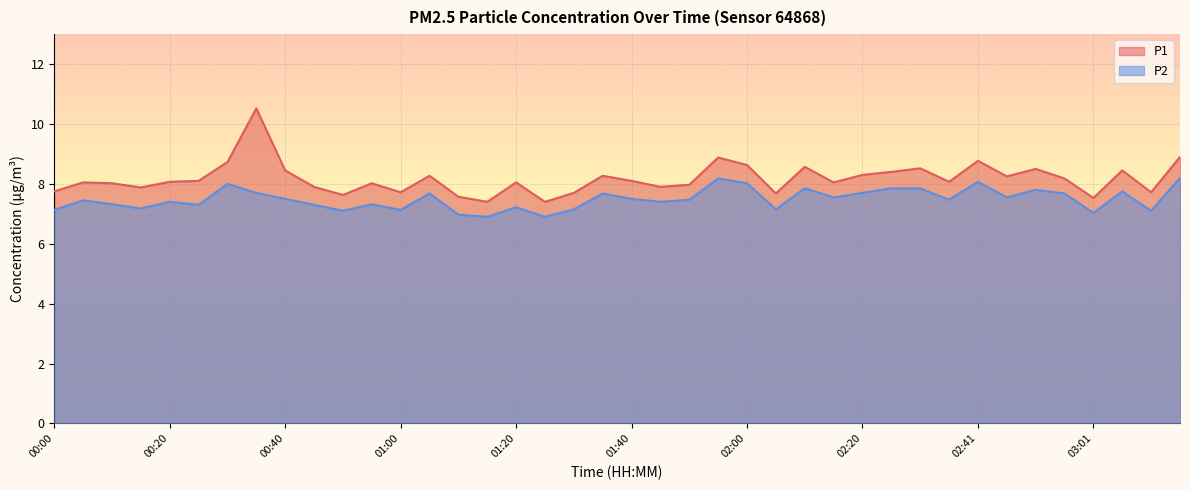

Which label corresponds to the smallest value in the chart?

01:15